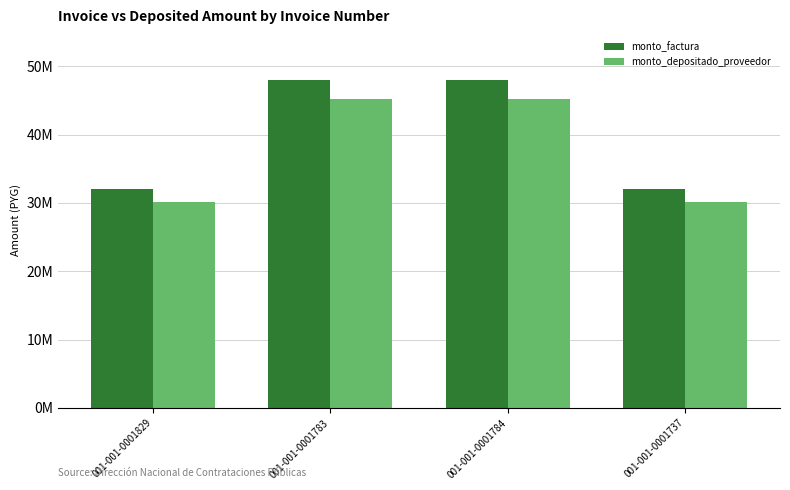

What is the greatest value displayed?

48000000